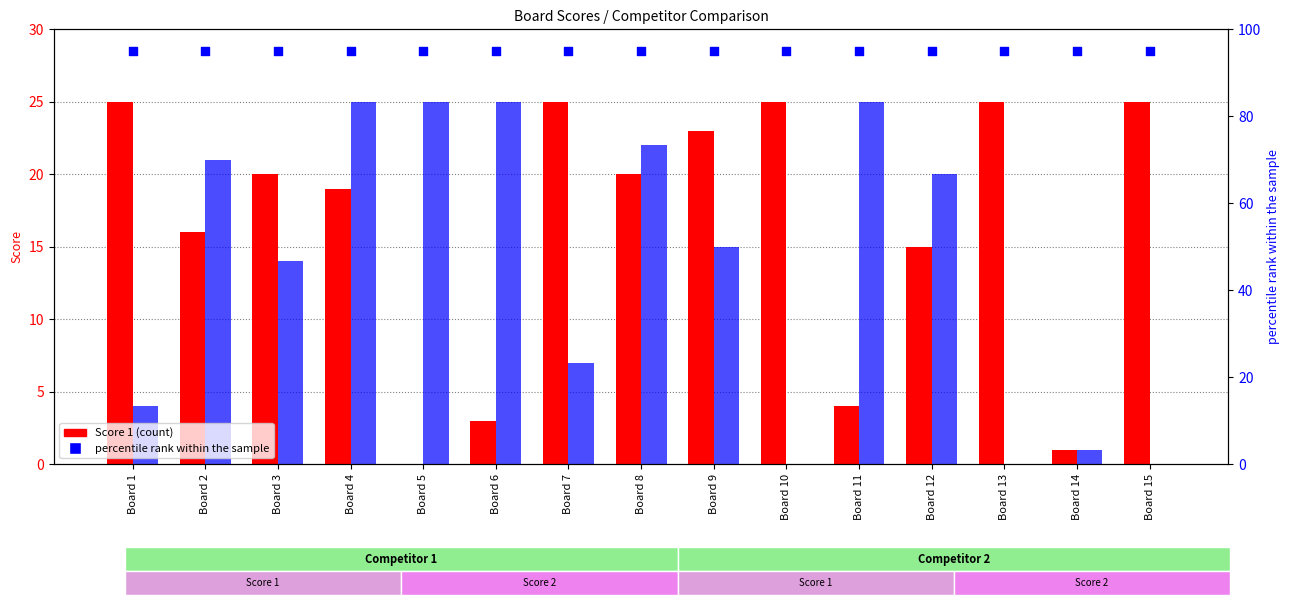

Which series has the widest spread of Y values?

Score 1